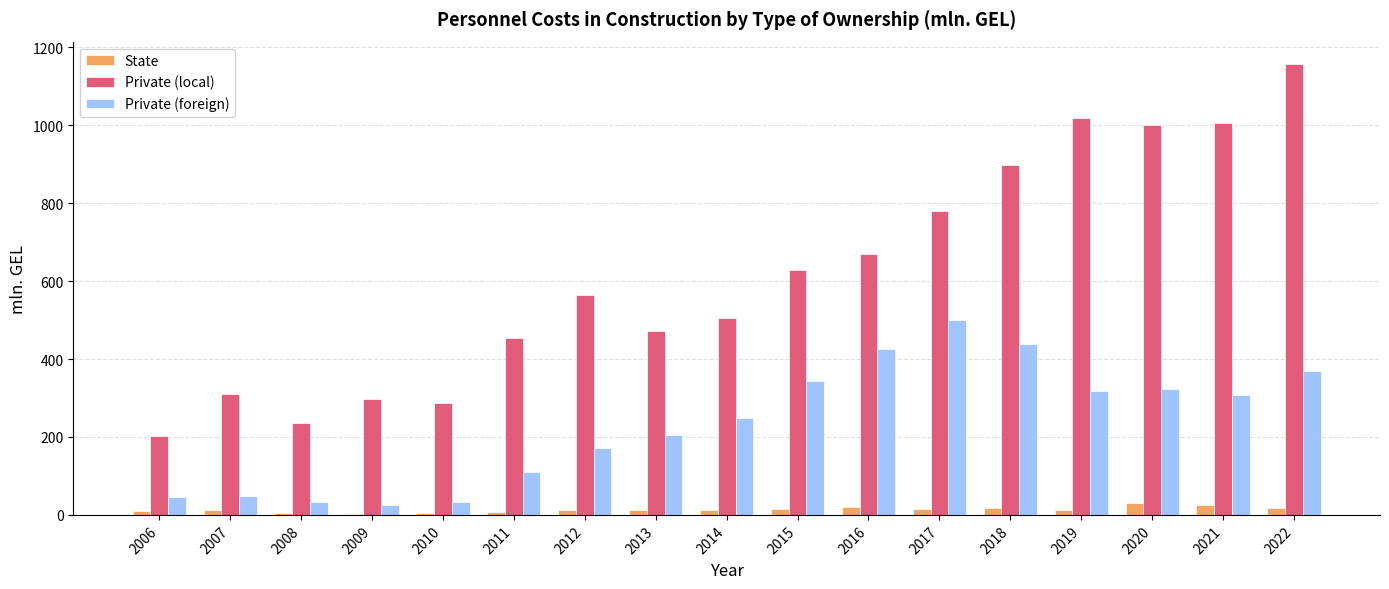

The Private (foreign) series shows 874.5 at 2017. True or false?

False